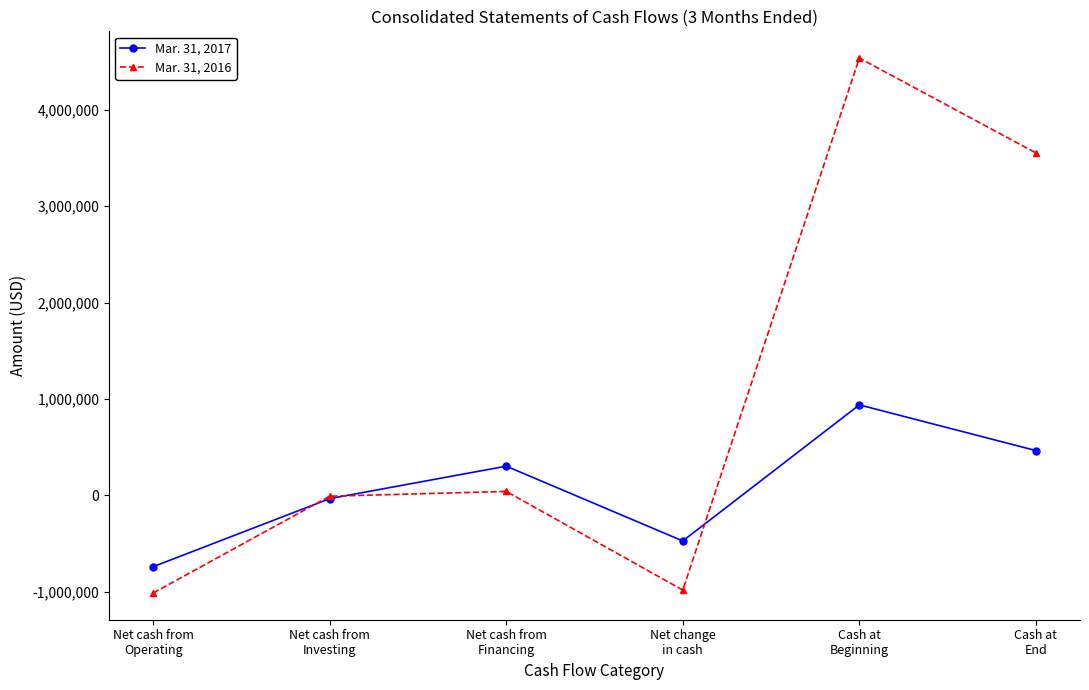

List the series in order of their peak value, lowest first.

Mar. 31, 2017, Mar. 31, 2016